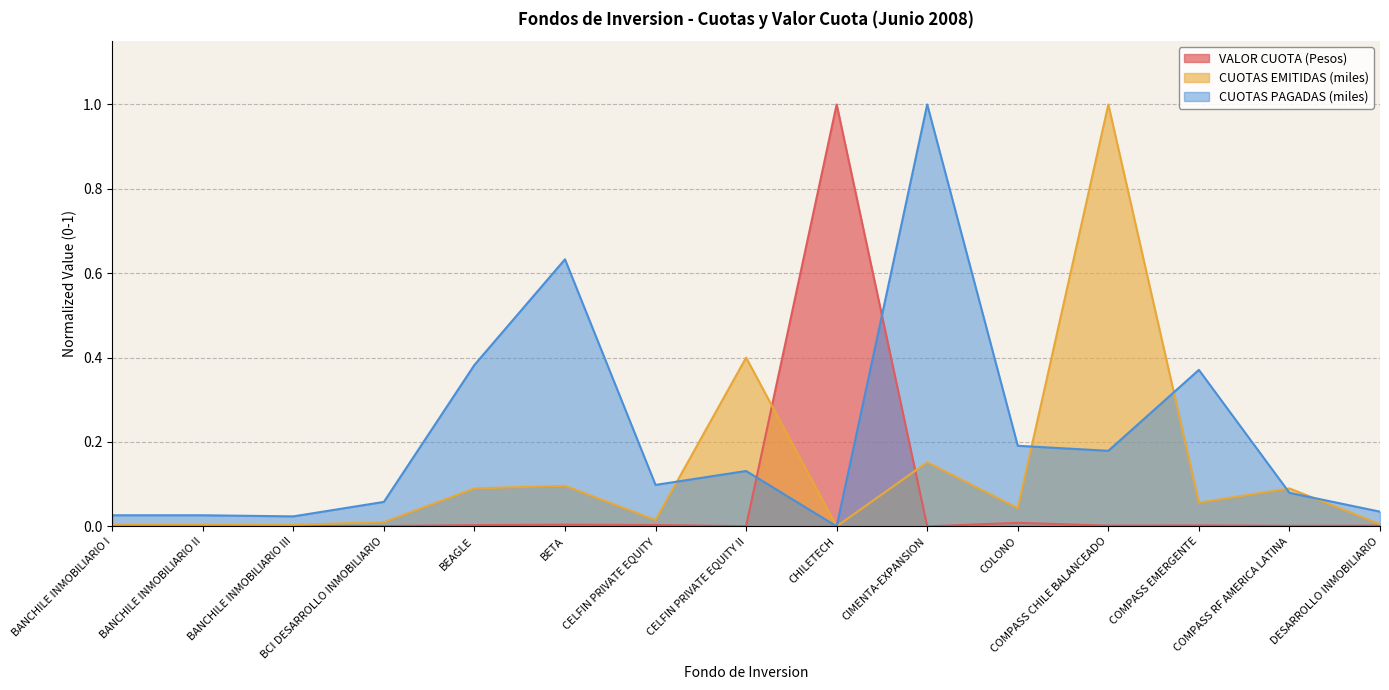

List the series in order of their overall mean, lowest first.

VALOR CUOTA (Pesos), CUOTAS EMITIDAS (miles), CUOTAS PAGADAS (miles)